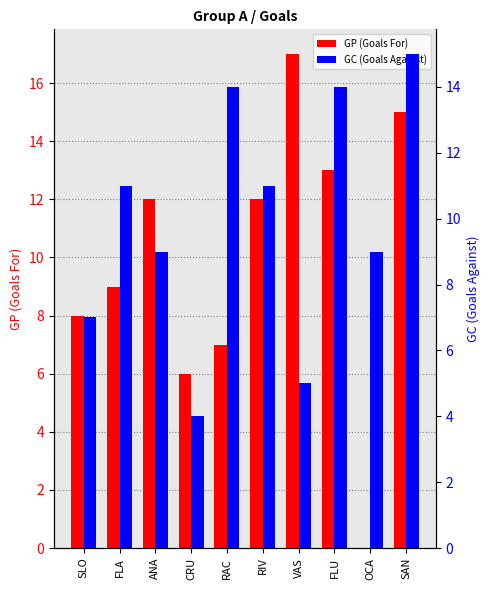

Between SLO and RAC, which series saw the biggest shift?

GC (Goals Against)